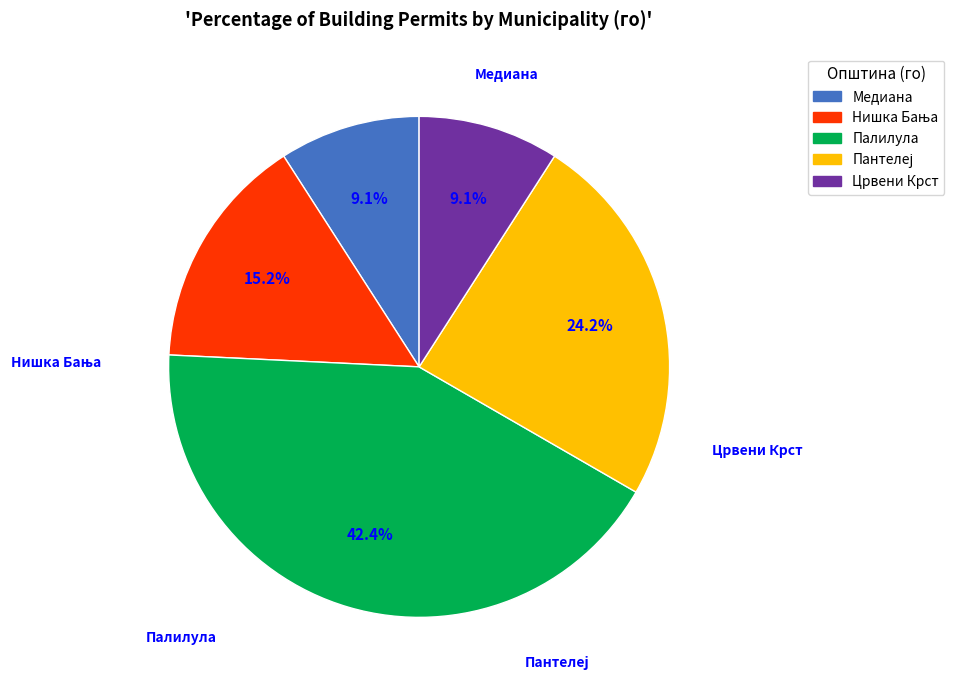

Which has a higher value, Палилула or Медиана?

Палилула